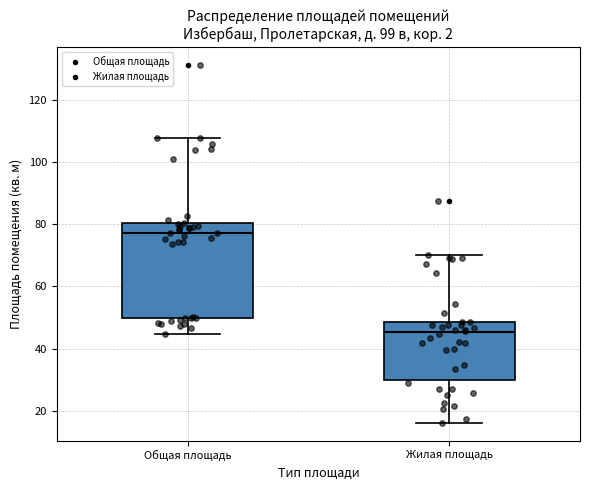

Which box has the highest median line?

Общая площадь